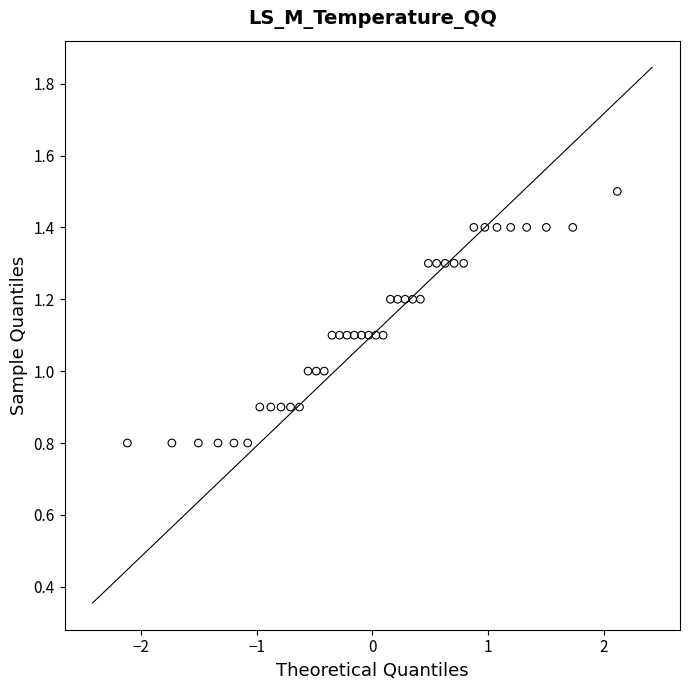

What is the range of Y values (max minus min)?

0.7